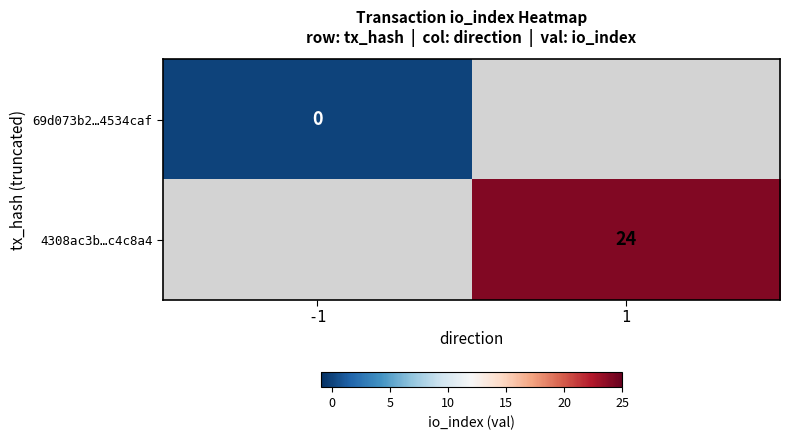

Is the value of 69d073b2…4534caf at -1 greater than the value of 4308ac3b…c4c8a4 at 1?

No